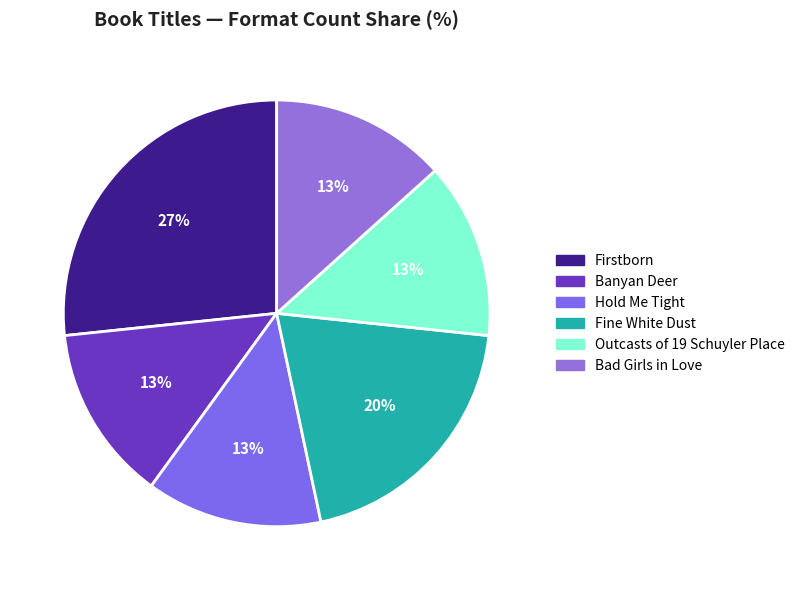

Count the number of slices in the pie.

6